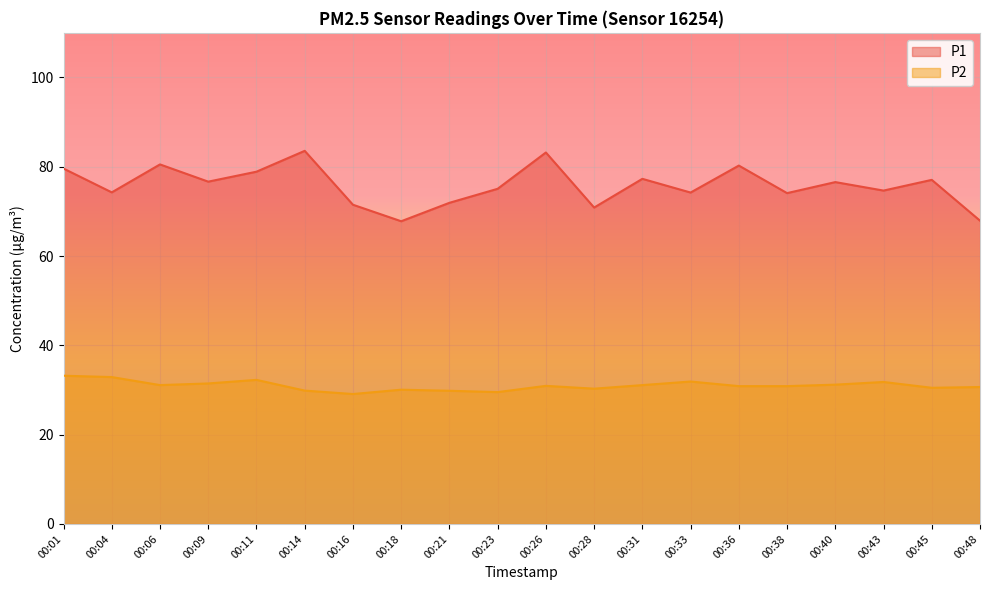

What is the sum of the P2 values at 00:16 and 00:43?

60.9